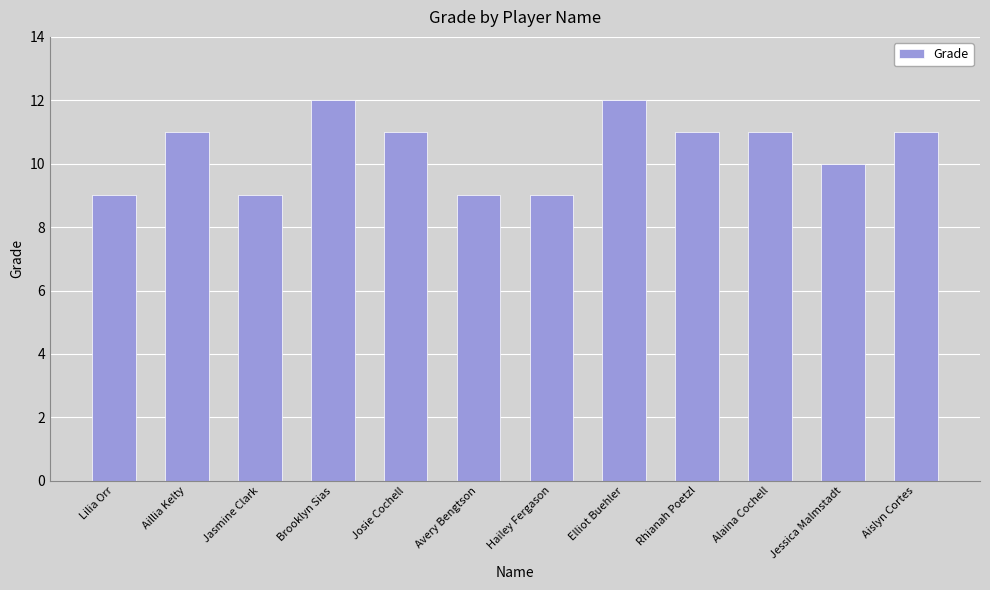

What is the difference between the values at Rhianah Poetzl and Jasmine Clark?

2